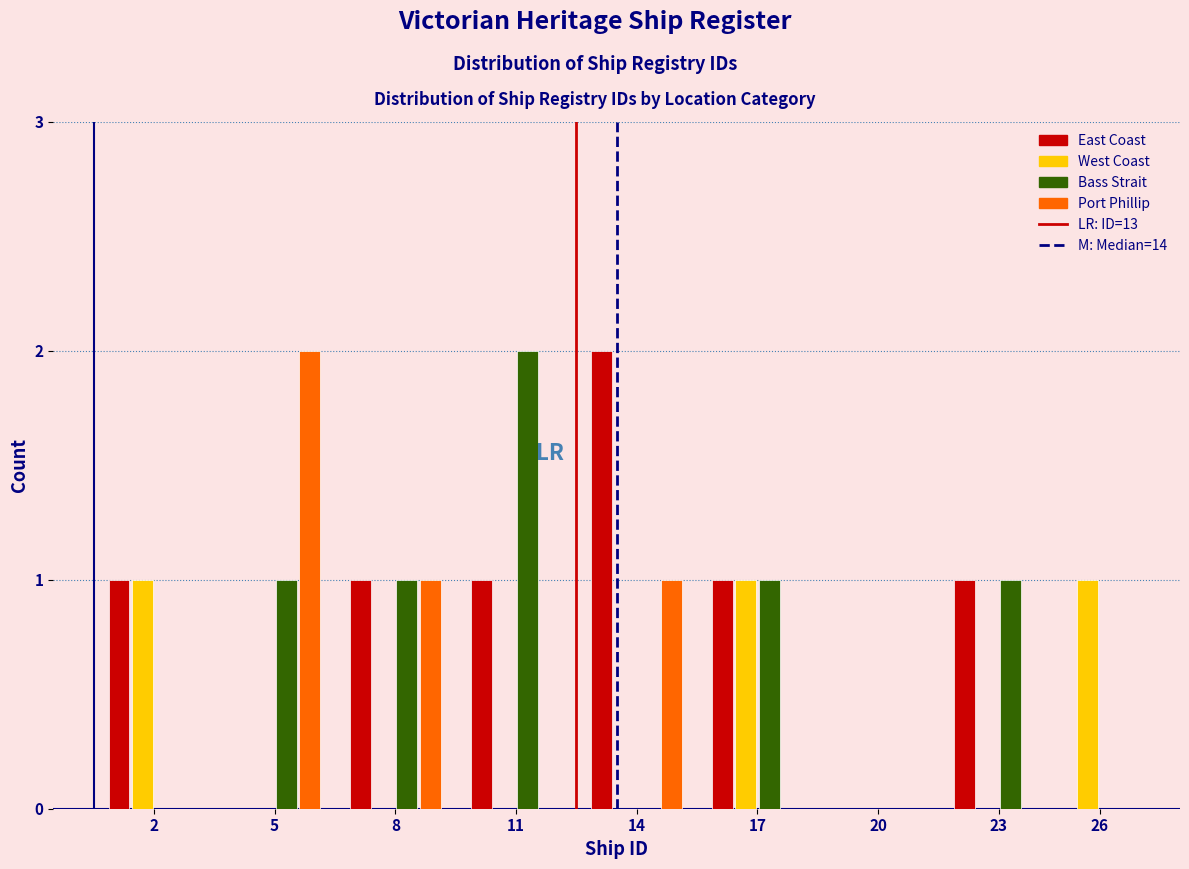

What is the sum of all West Coast values?

3